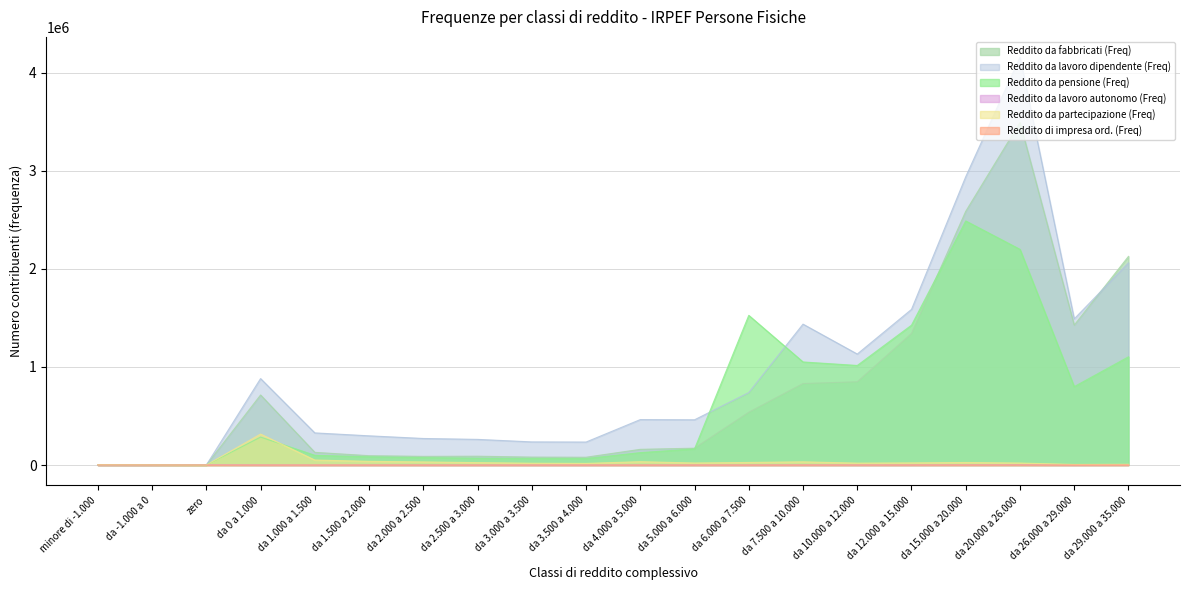

Which category has the highest value in the Reddito da partecipazione (Freq) series?

da 0 a 1.000